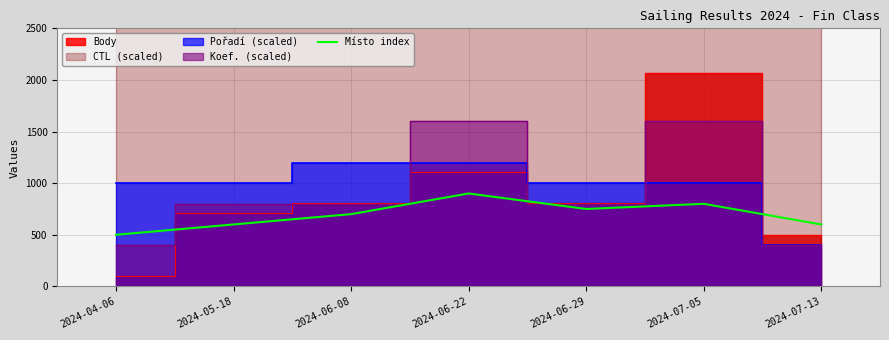

What is the value of the 5th point from the left?

750